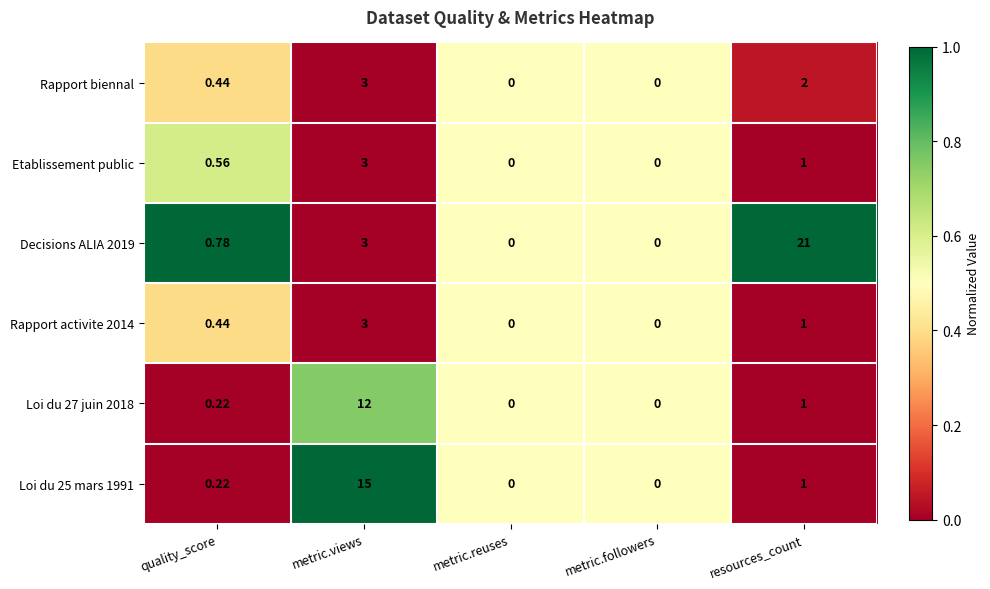

What is the total value across all series at metric.views?

39.0